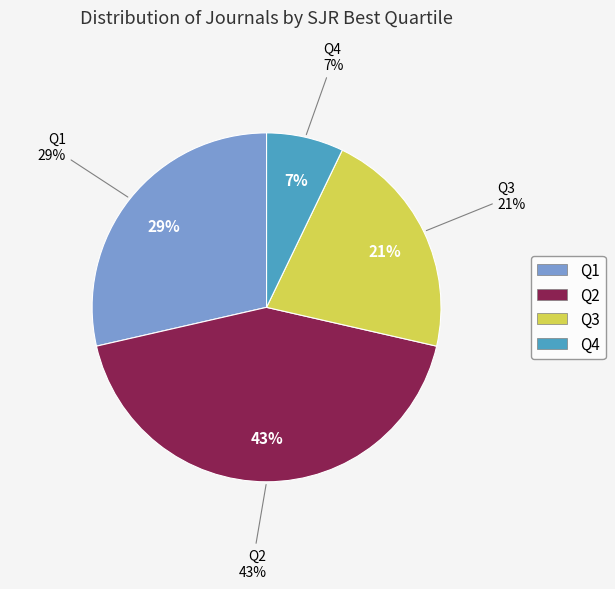

Approximately how many times larger is the value at Q3 compared to Q2?

0.5